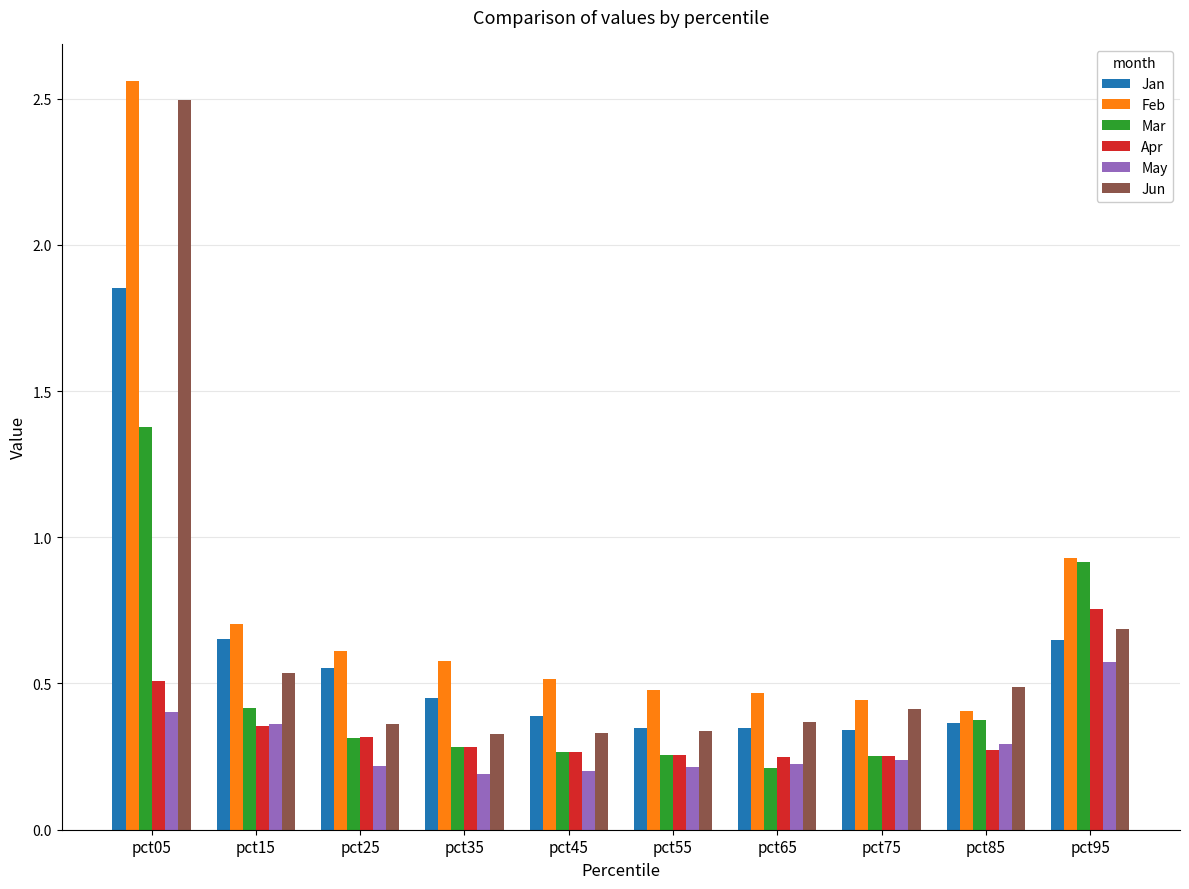

What is the highest value of the Jun series?

2.5